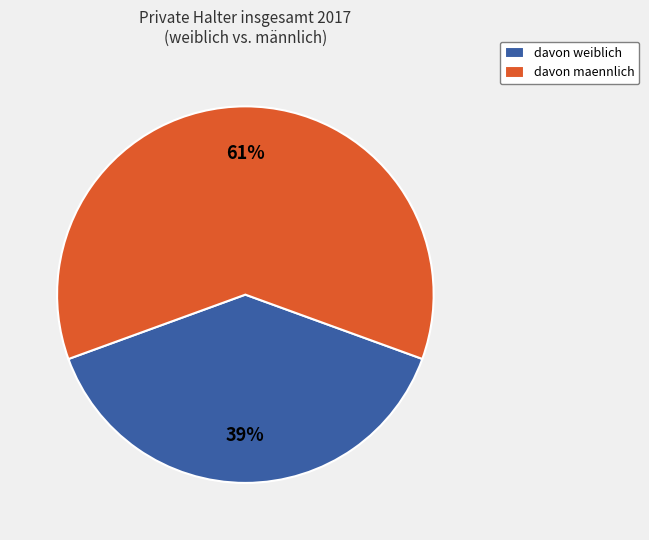

What is the ratio of the value at davon weiblich to the value at davon maennlich?

0.6